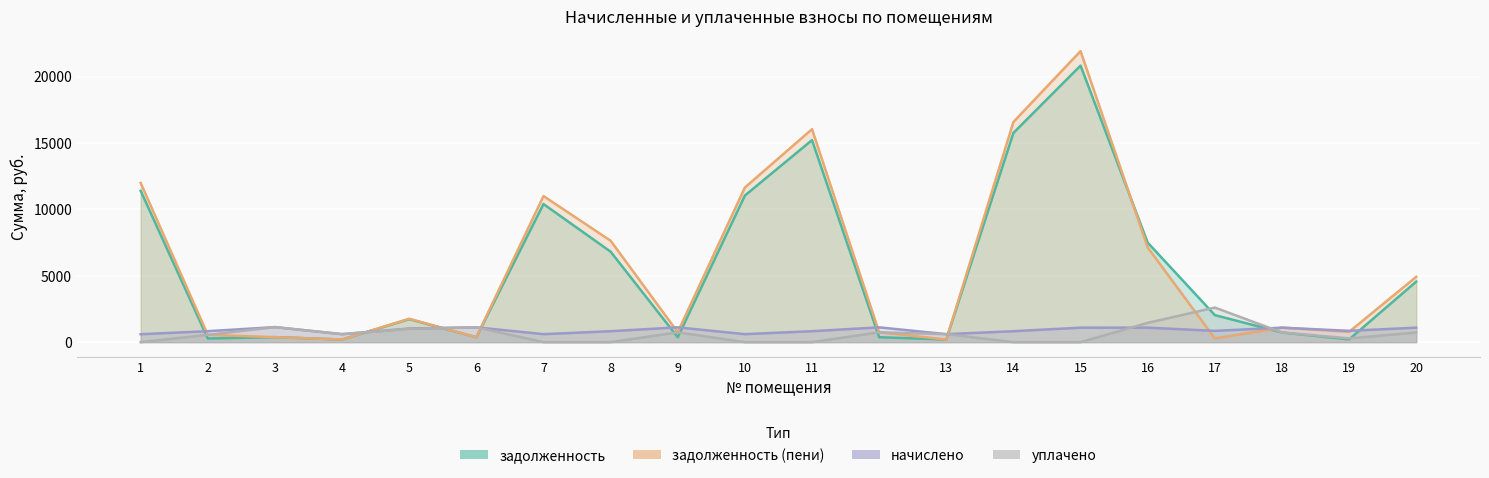

Reading left to right, extract all data points from this chart.

задолженность: 11391.9	275.6	377.0	200.7	1732.9	371.8	10397.7	6813.8	371.1	11040.6	15212.1	371.9	200.7	15753.8	20822.3	7493.7	2038.0	727.7	207.5	4557.7
задолженность (пени): 11989.0	551.6	377.6	199.9	1762.0	370.7	10999.9	7638.8	747.0	11642.8	16037.1	745.9	199.9	16578.8	21912.6	7132.7	283.5	1091.3	774.8	4920.7
начислено: 597.1	826.7	1132.9	602.2	1029.1	1115.8	602.2	825.0	1115.8	602.2	825.0	1115.8	602.2	825.0	1090.3	1092.0	850.5	1092.0	852.2	1092.0
уплачено: 0.0	550.7	1132.3	603.0	1000.0	1117.0	0.0	0.0	740.0	0.0	0.0	741.9	603.0	0.0	0.0	1453.0	2605.0	728.4	285.0	729.0